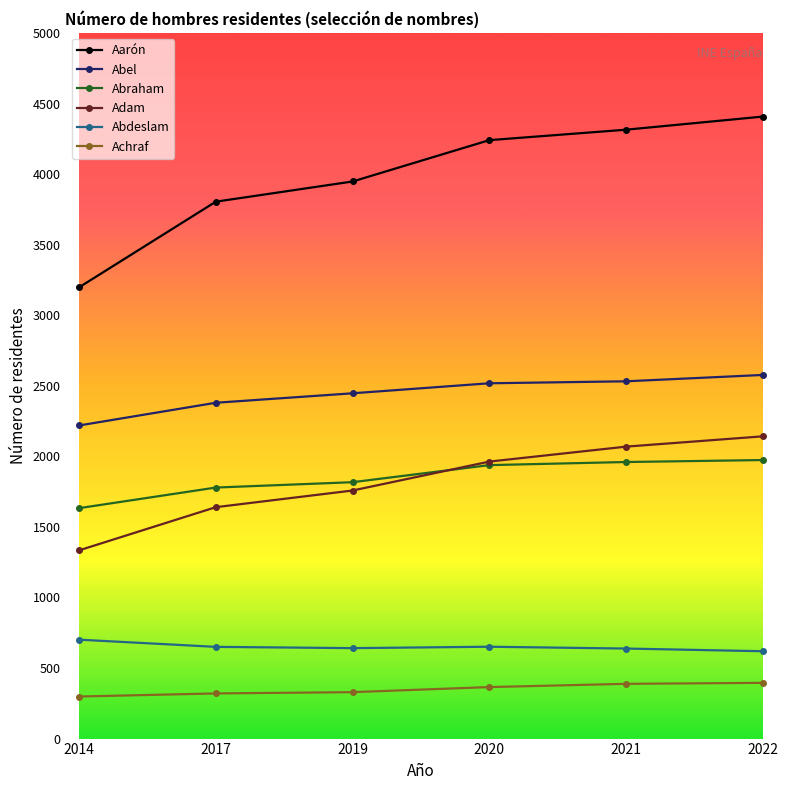

At 2022, list the series in order from smallest to largest.

Achraf, Abdeslam, Abraham, Adam, Abel, Aarón